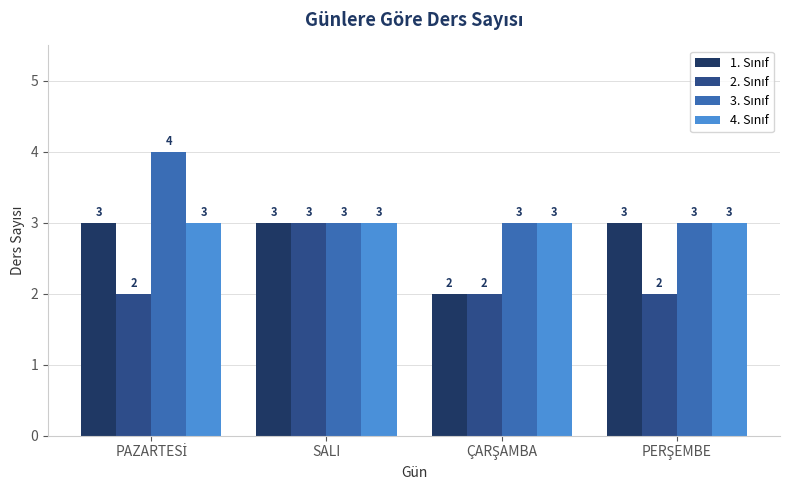

What is the maximum value shown in the chart?

4